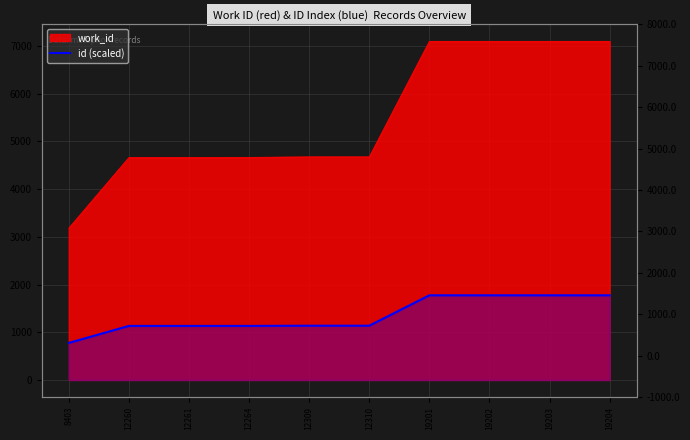

How many data points are above 1137?

6